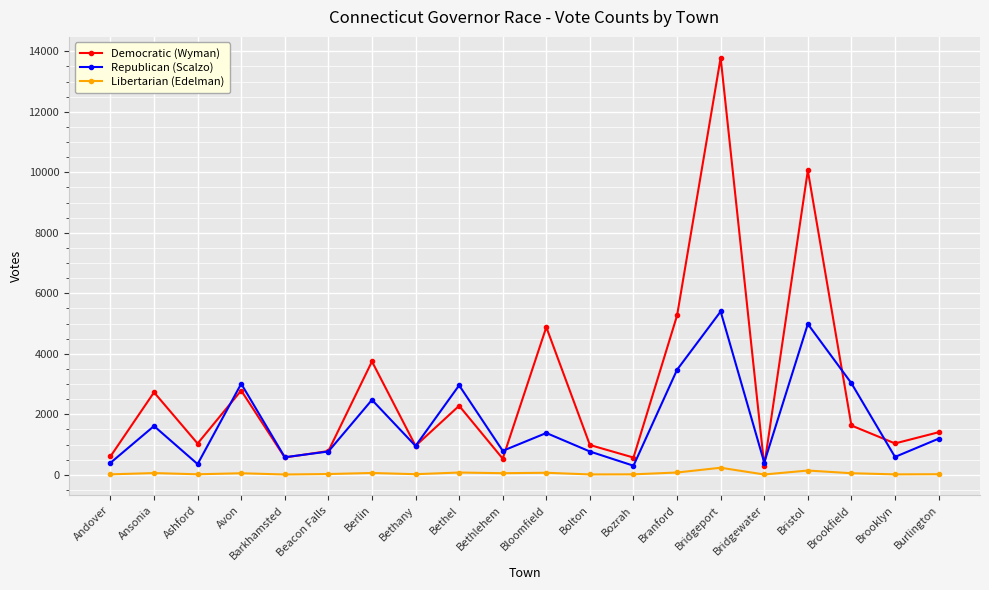

How many data points in Republican (Scalzo) are less than 1193?

10